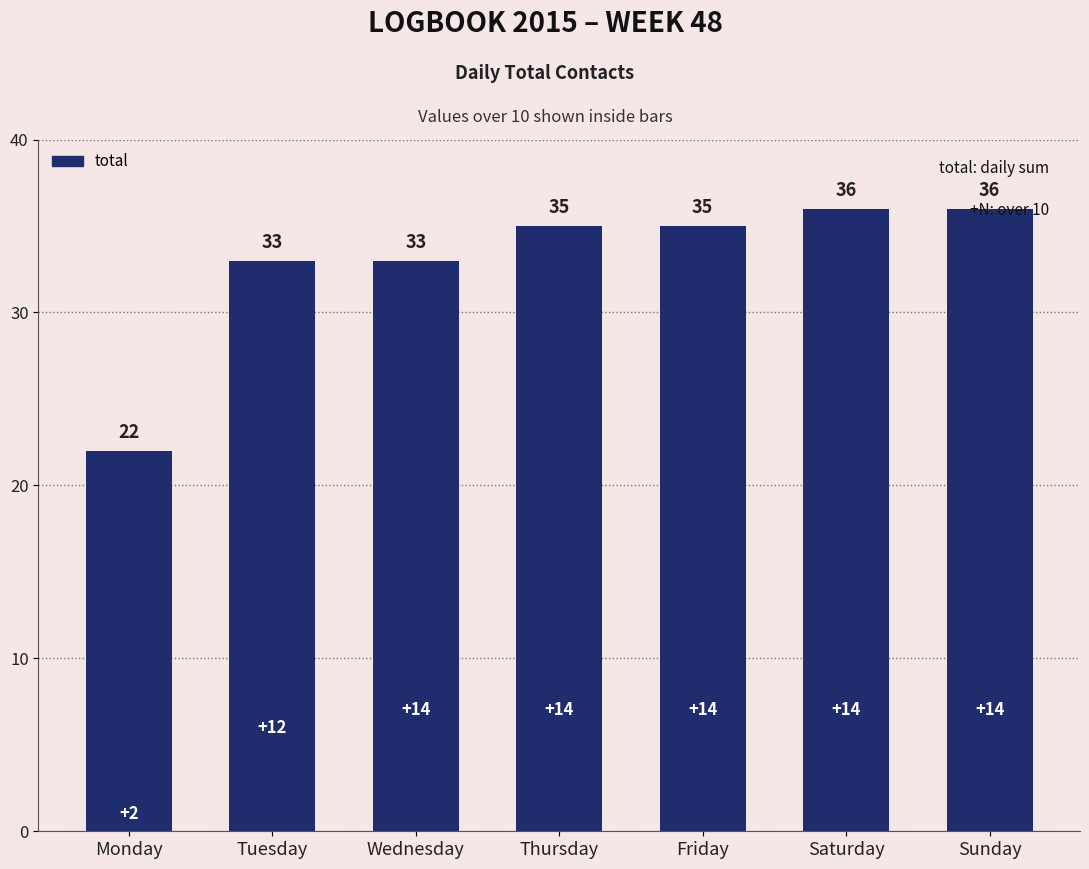

What is the change in value from Tuesday to Thursday?

+2